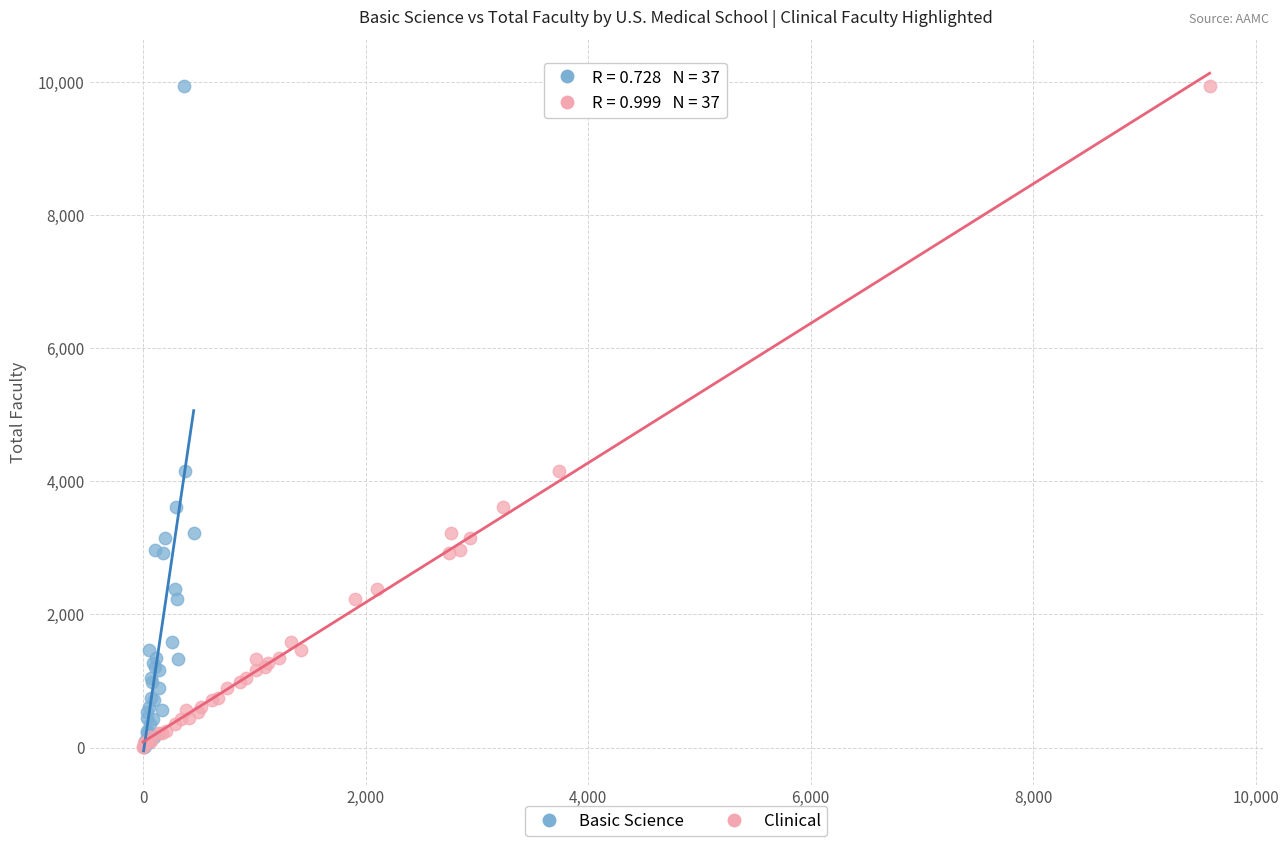

What are all the series names shown in the legend?

Basic Science, Clinical